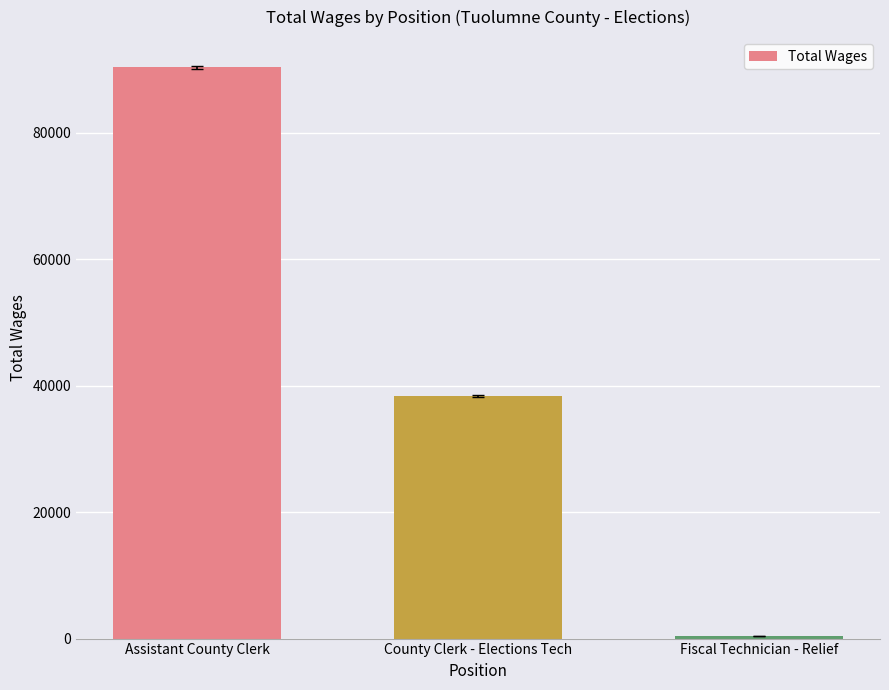

Rank the categories by value from lowest to highest.

Fiscal Technician - Relief, County Clerk - Elections Tech, Assistant County Clerk